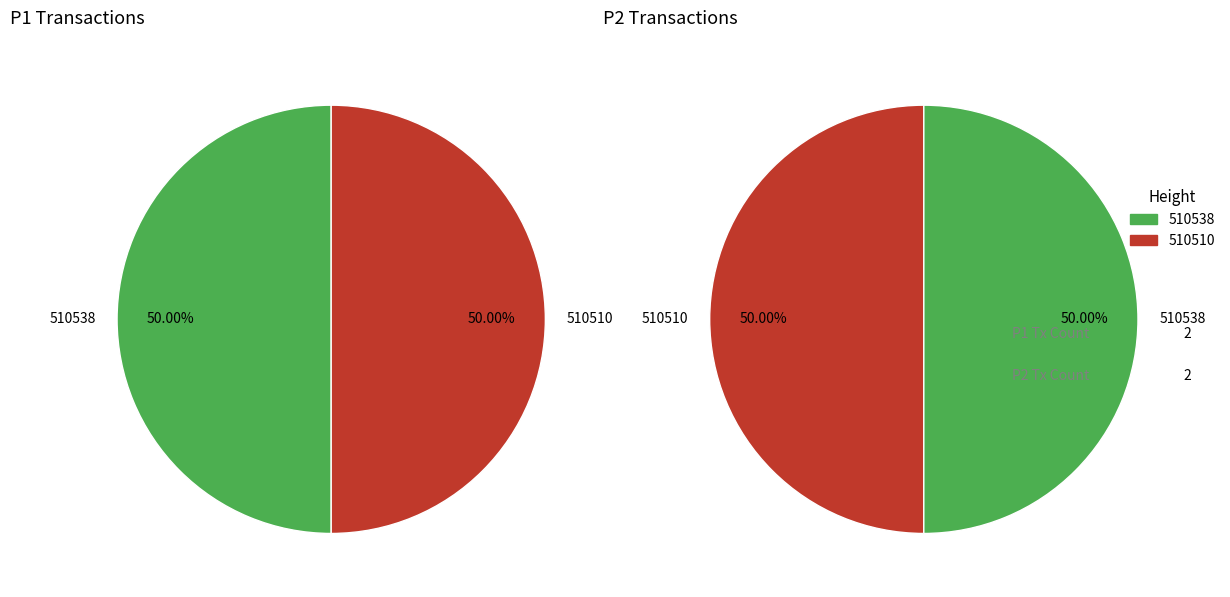

Combined, do 510538 and 510510 account for over 50%?

Yes